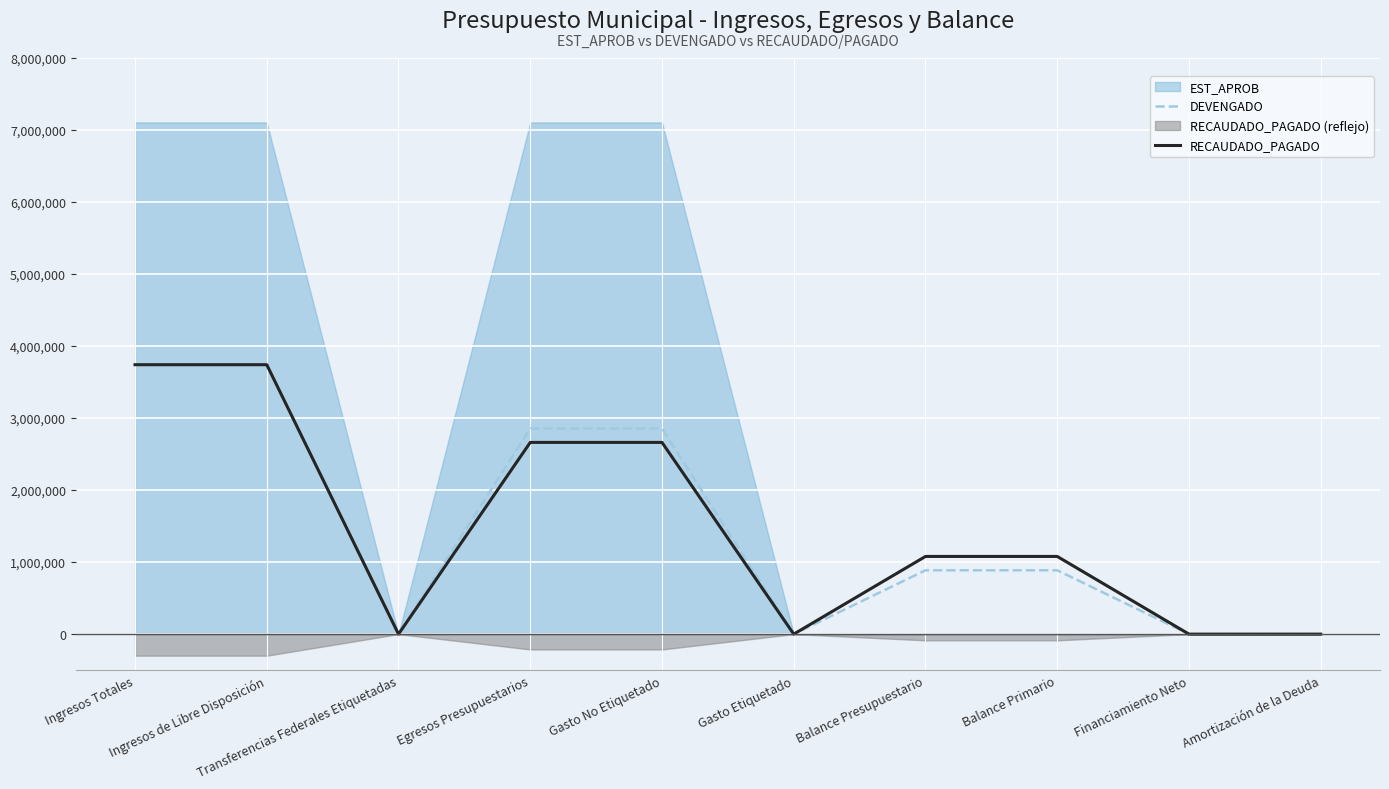

At which label does DEVENGADO reach its peak?

Ingresos Totales